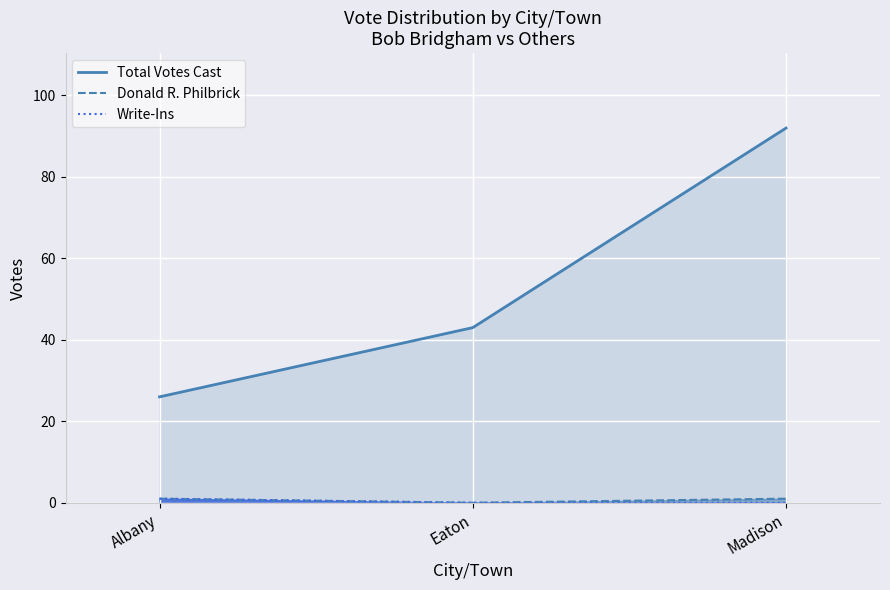

How many lines are shown in the chart?

3